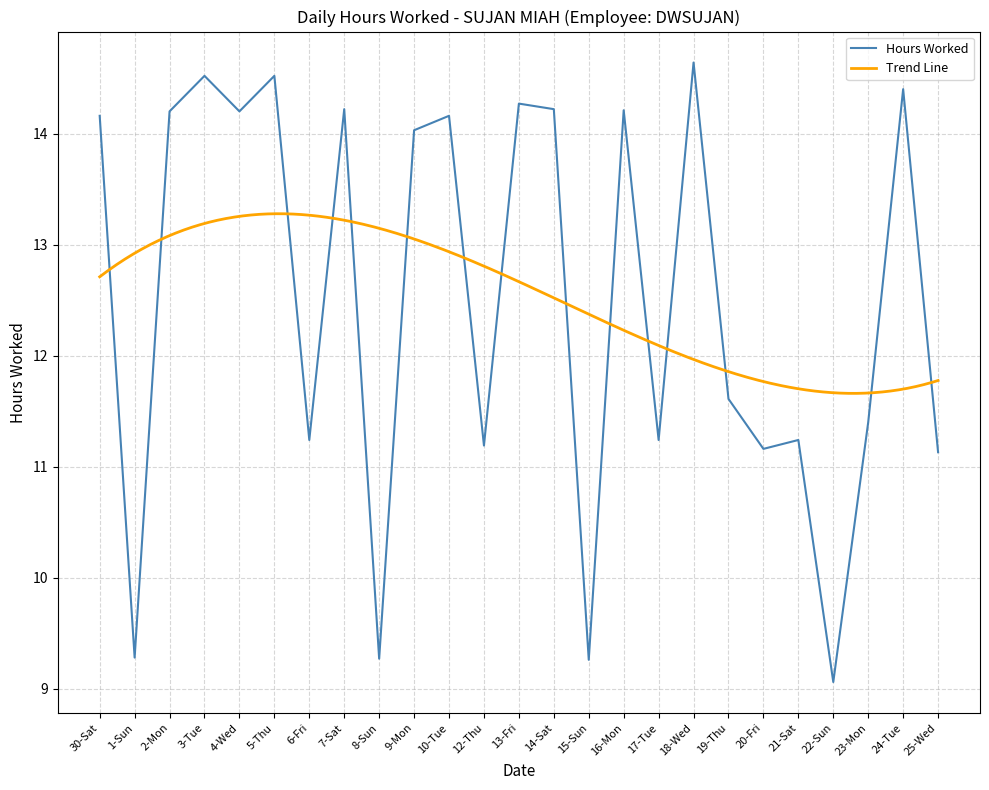

True or false: the data shows 19.5 at 17-Tue.

False